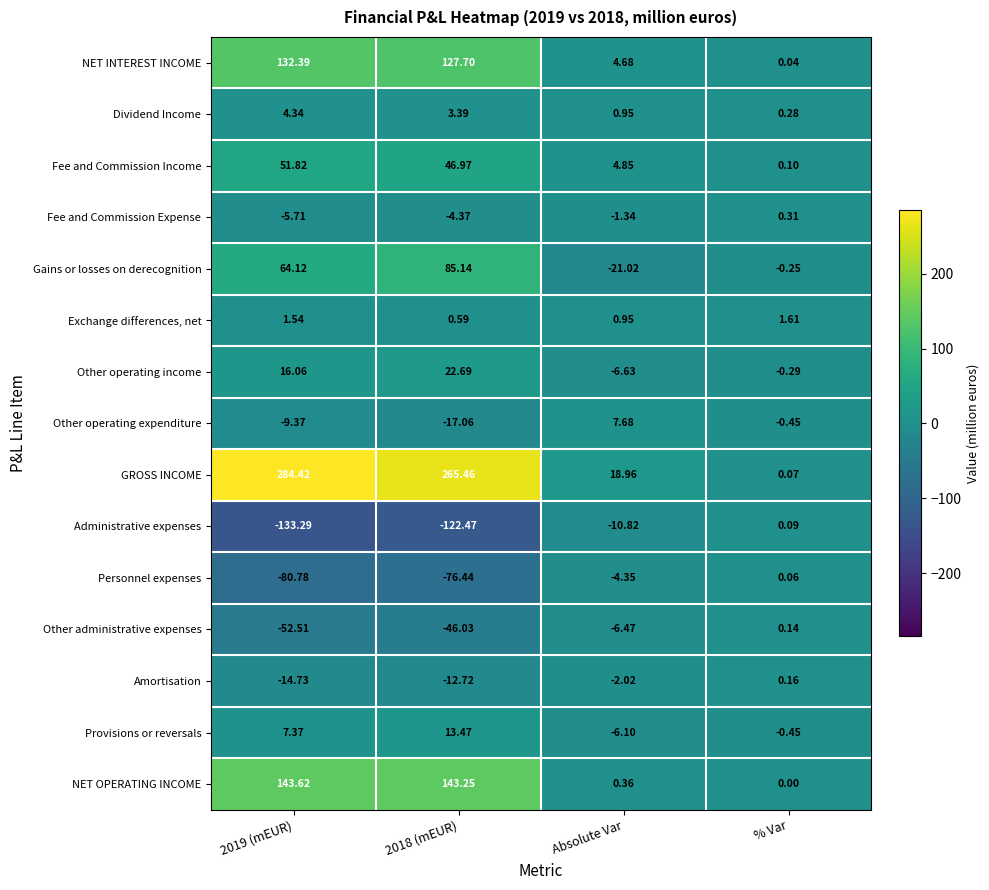

Is the value of Other administrative expenses at 2018 (mEUR) greater than the value of Personnel expenses at 2018 (mEUR)?

Yes